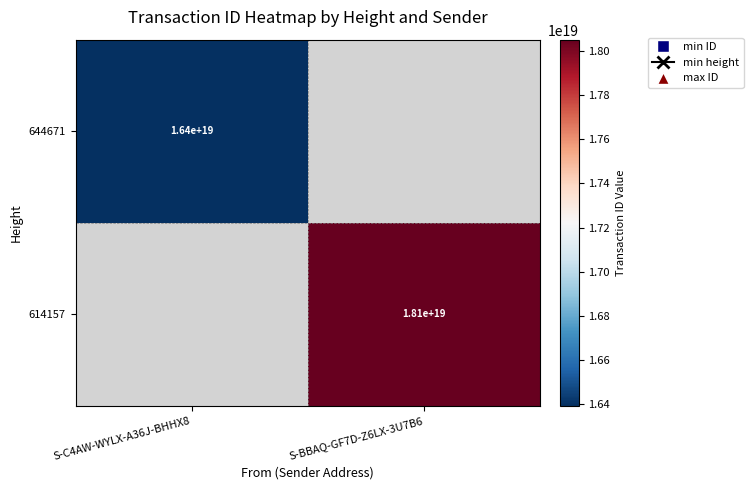

The 614157 series shows 18100000000000000000 at S-BBAQ-GF7D-Z6LX-3U7B6. True or false?

True